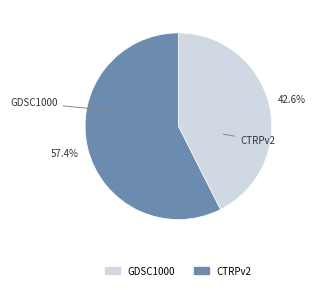

Which category has the smallest portion of the pie?

GDSC1000